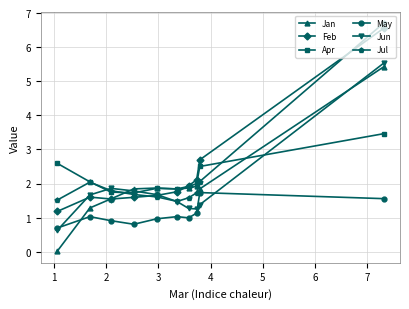

How many interior local peaks does the Feb series have?

1